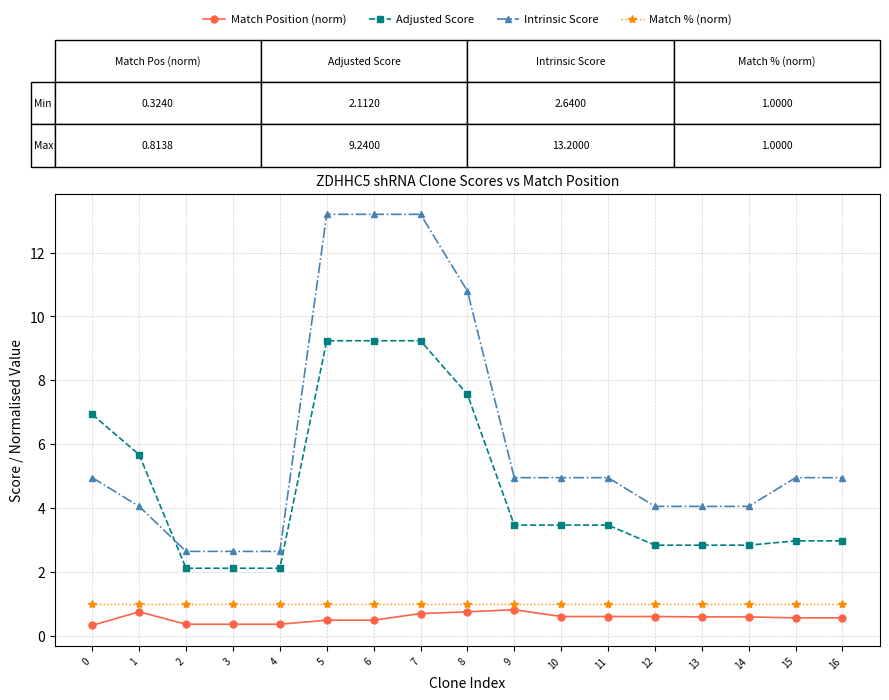

True or false: Match % (norm) and Adjusted Score intersect in this chart.

False